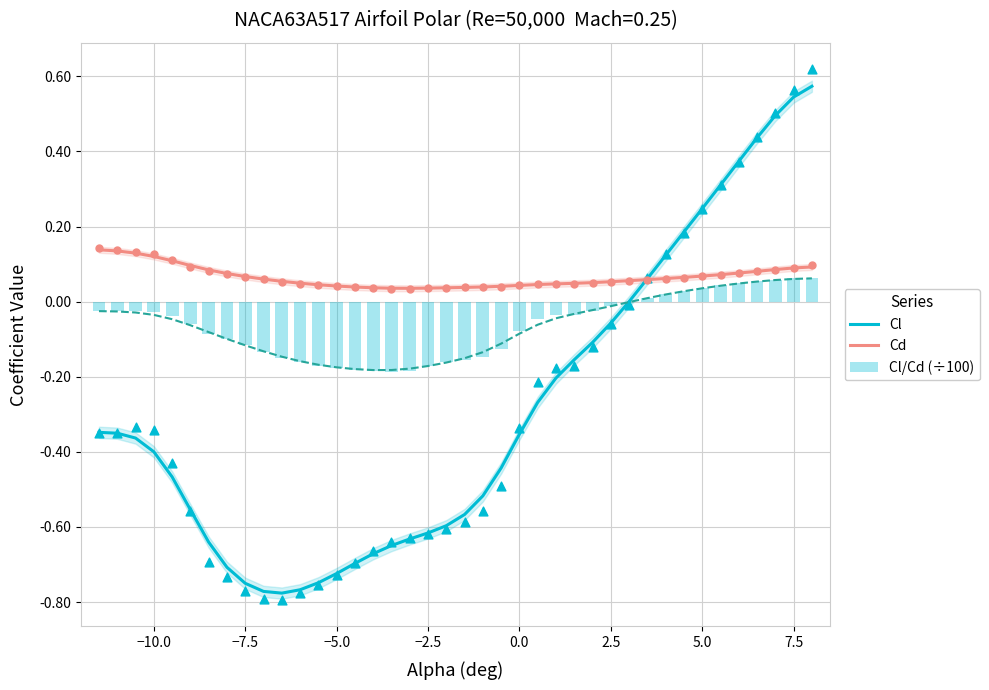

Which series has the largest total across all categories?

Cd